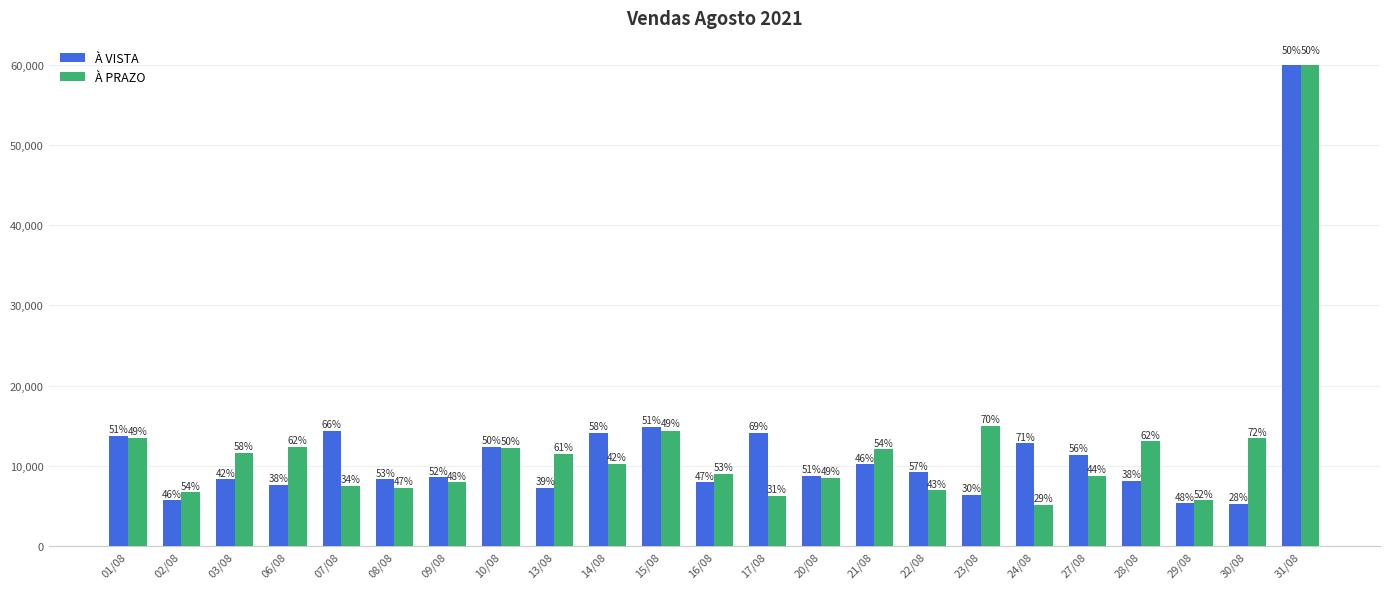

The value of À PRAZO at 02/08 is 10628. True or false?

False